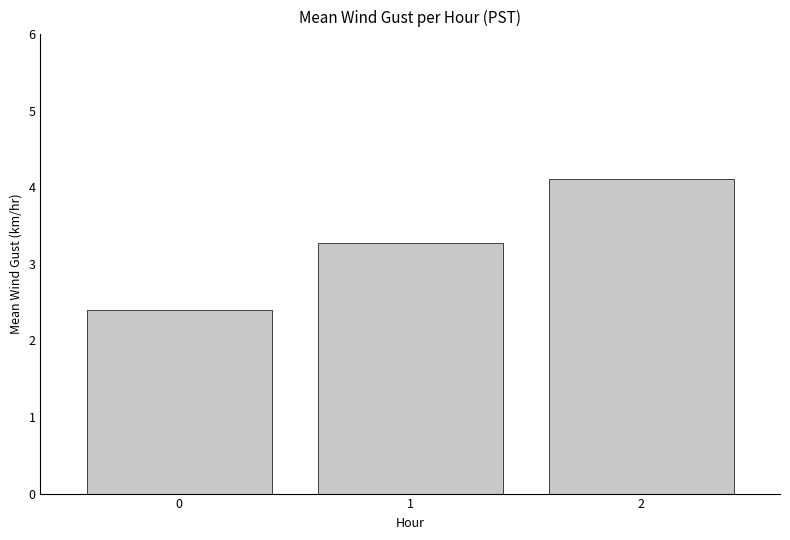

What is the value of the 3rd bar from the left?

4.1